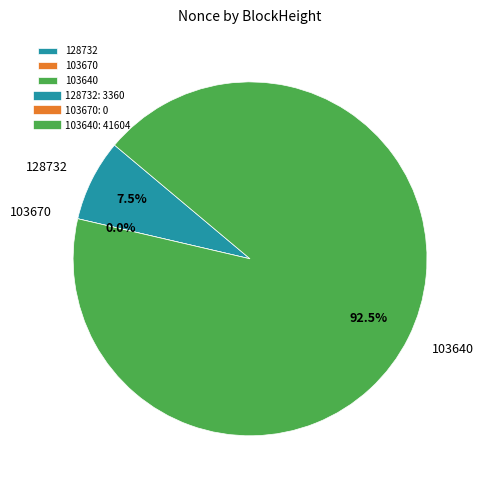

What is the total percentage of 128732 and 103640?

100.0%